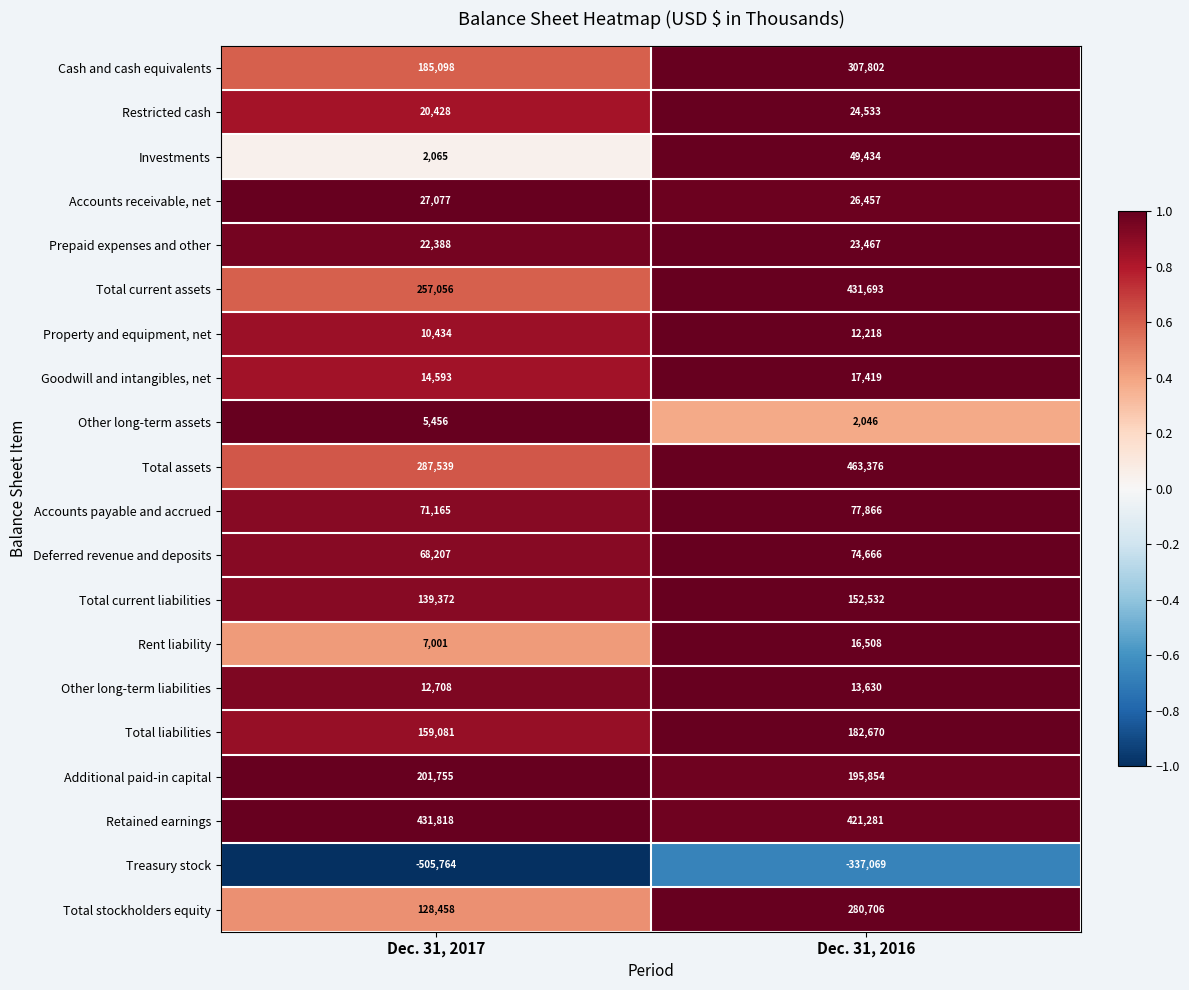

Which series has the largest total across all categories?

Retained earnings